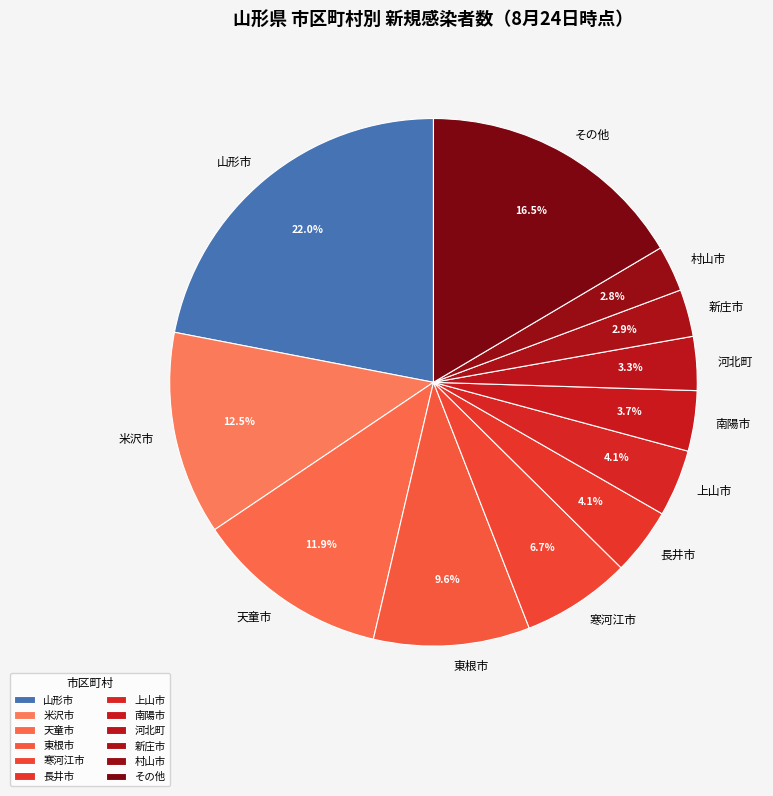

What is the largest slice in the pie chart?

山形市